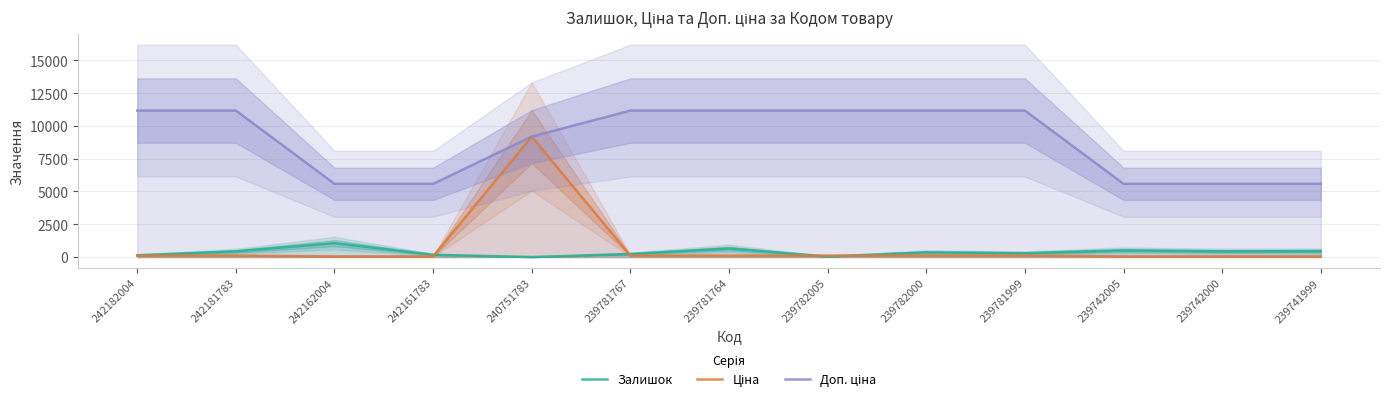

List the series in order of their peak value, lowest first.

Залишок, Ціна, Доп. ціна